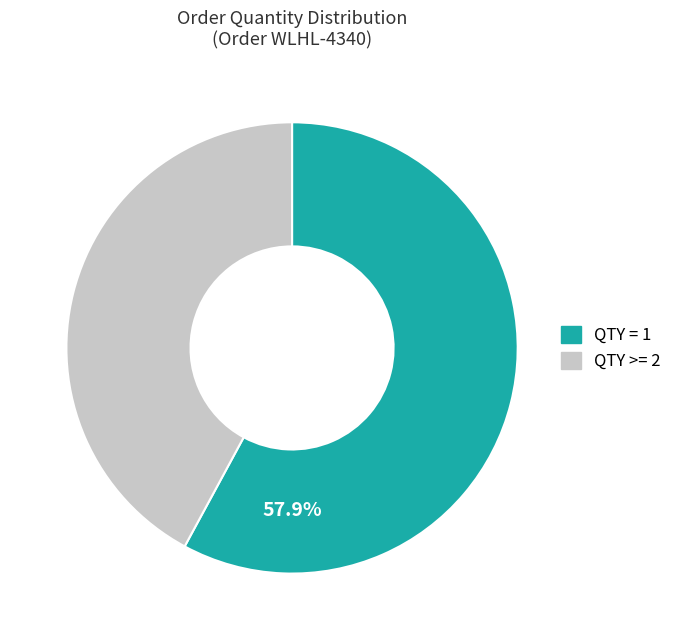

Is there a majority slice in this chart?

Yes